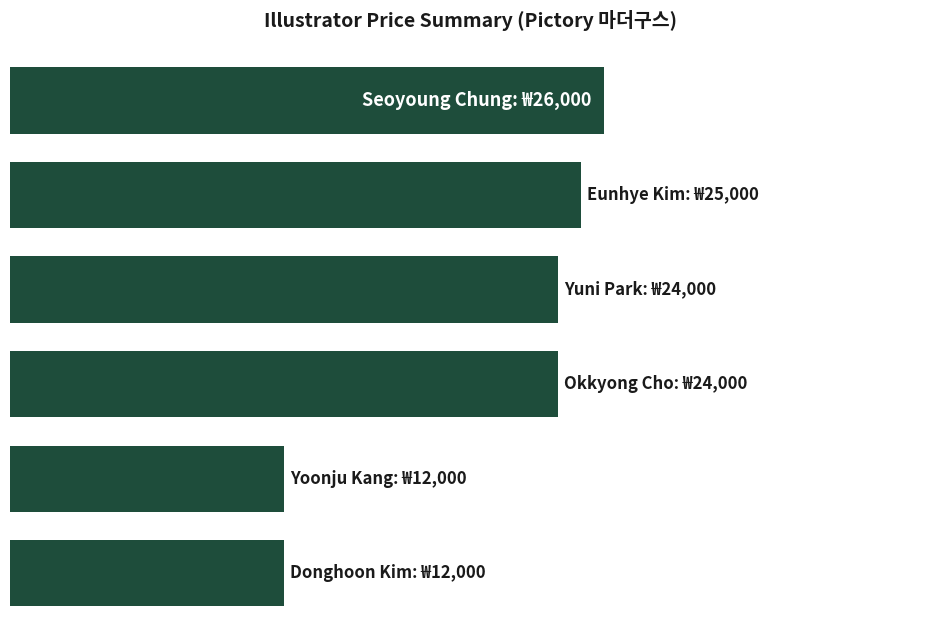

What is the difference between the maximum and second lowest values?

14000